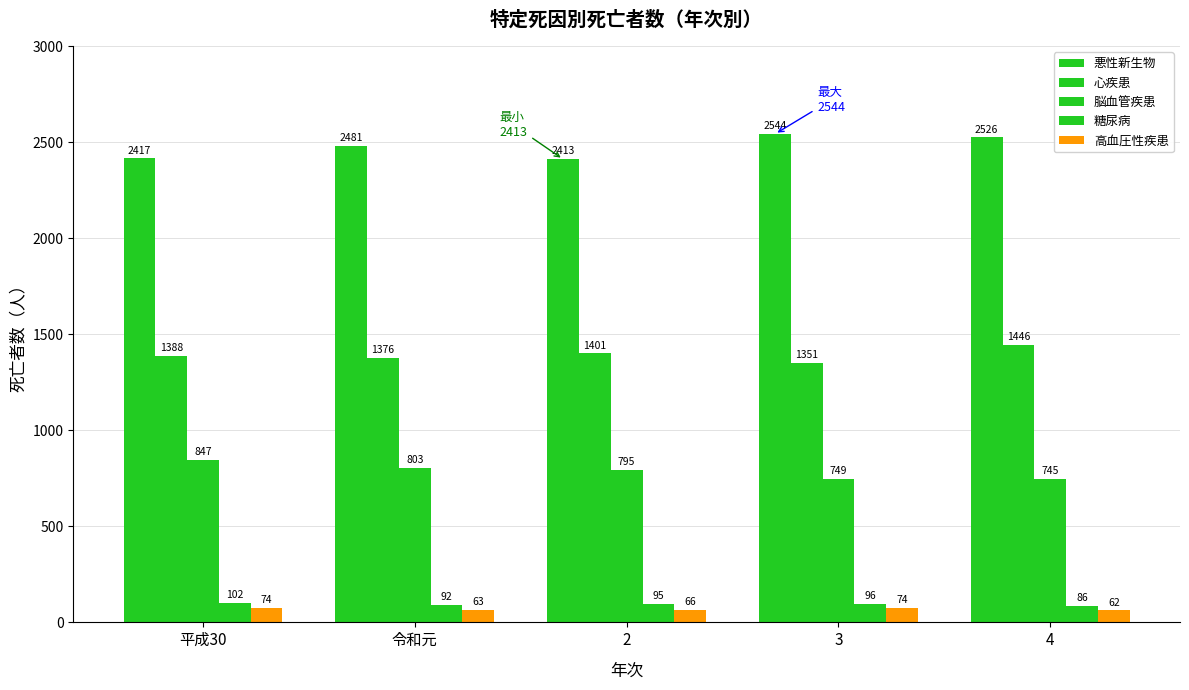

Count the number of categories in the chart.

5